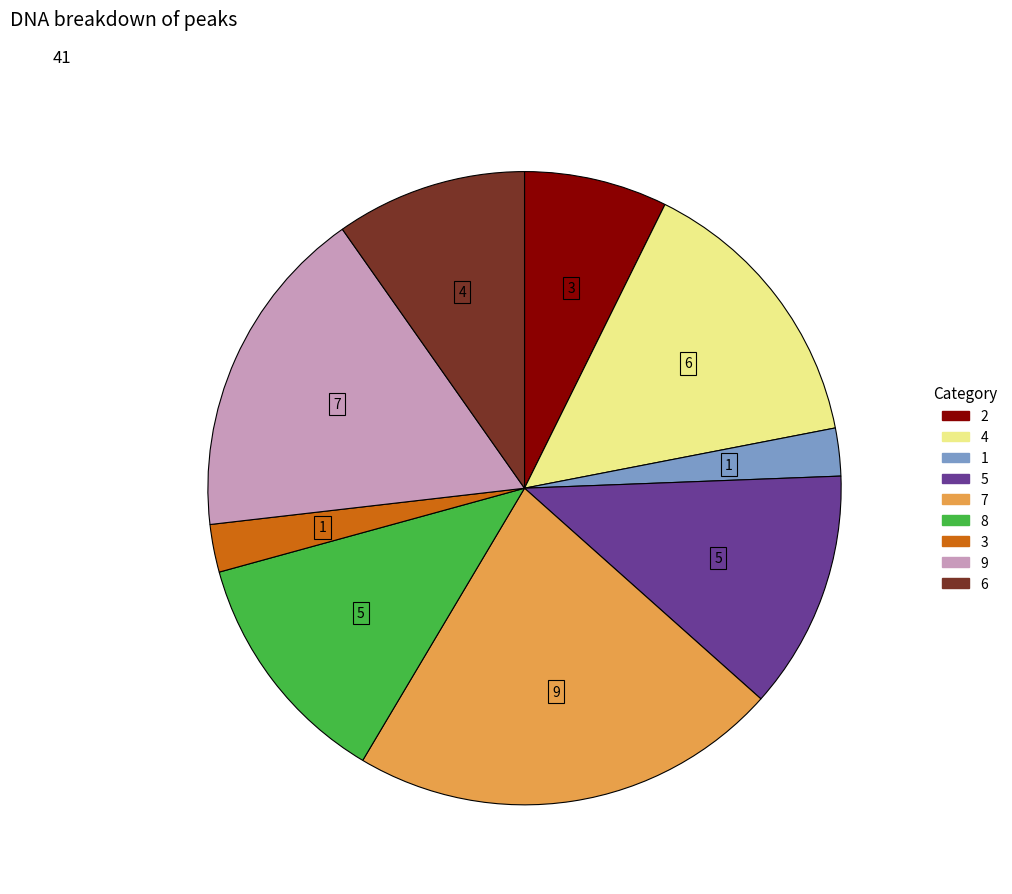

Which slice is the largest?

7